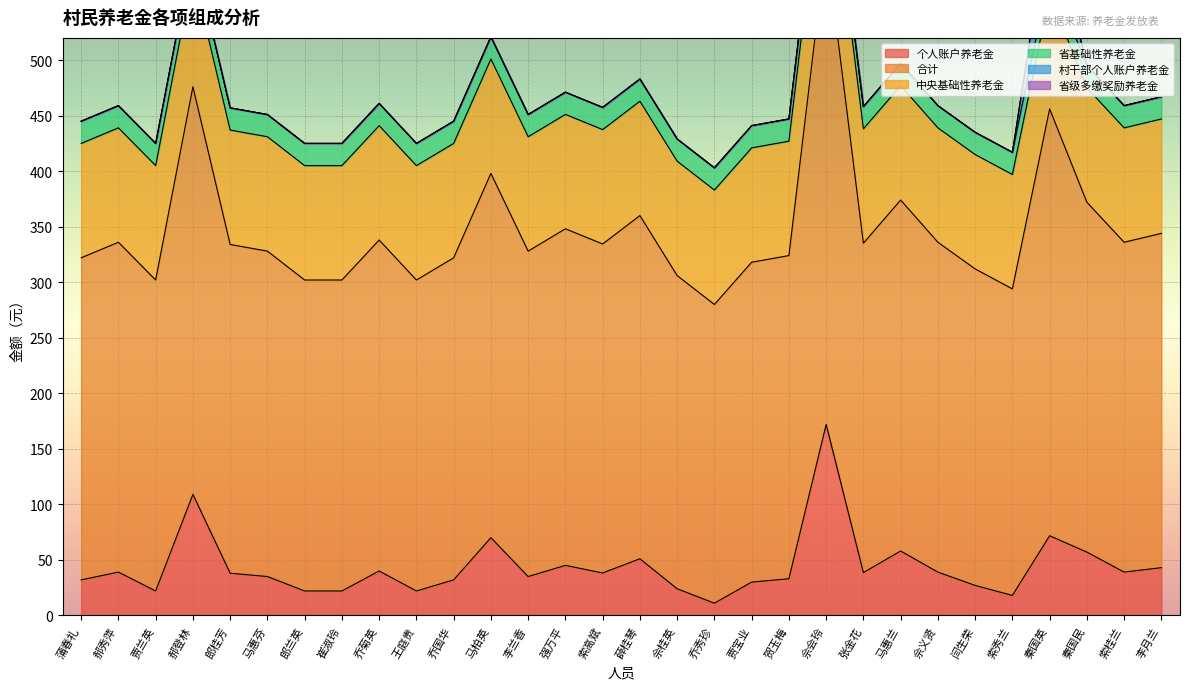

What is the label of the 22nd point from the right?

乔菊英